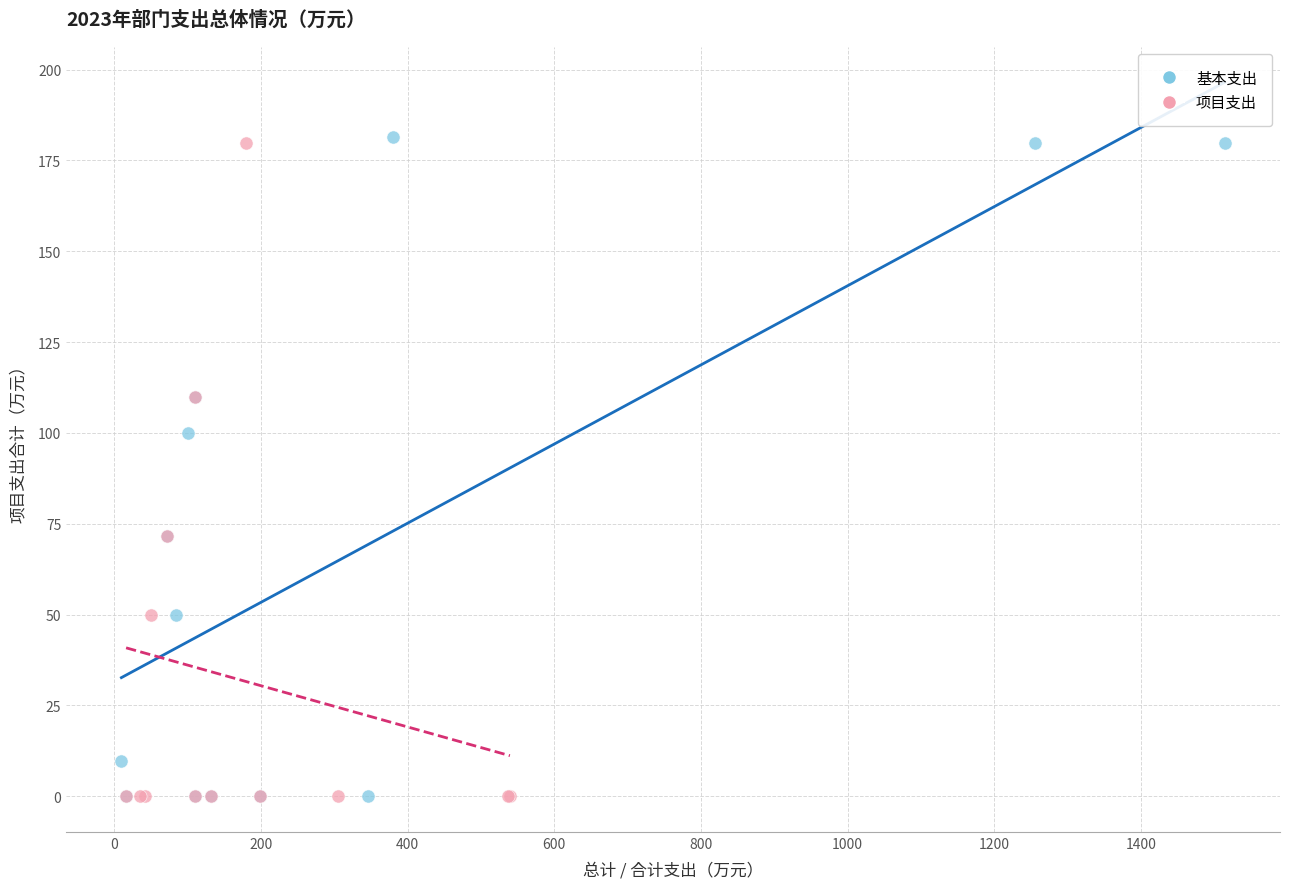

Which series has the largest Y range (max minus min)?

基本支出